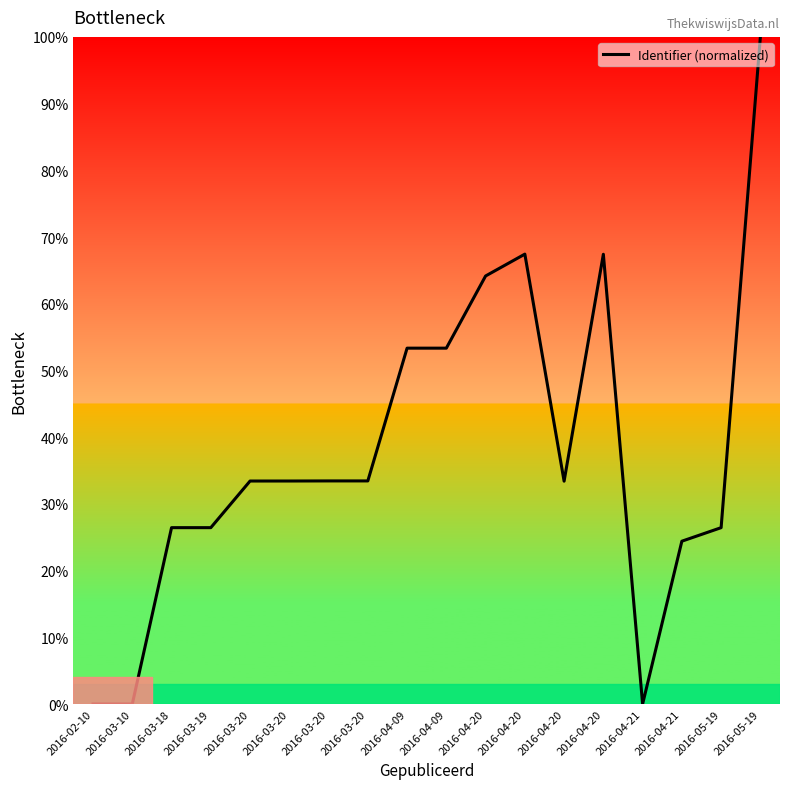

Which has a higher value, 2016-04-20 or 2016-03-20?

2016-03-20